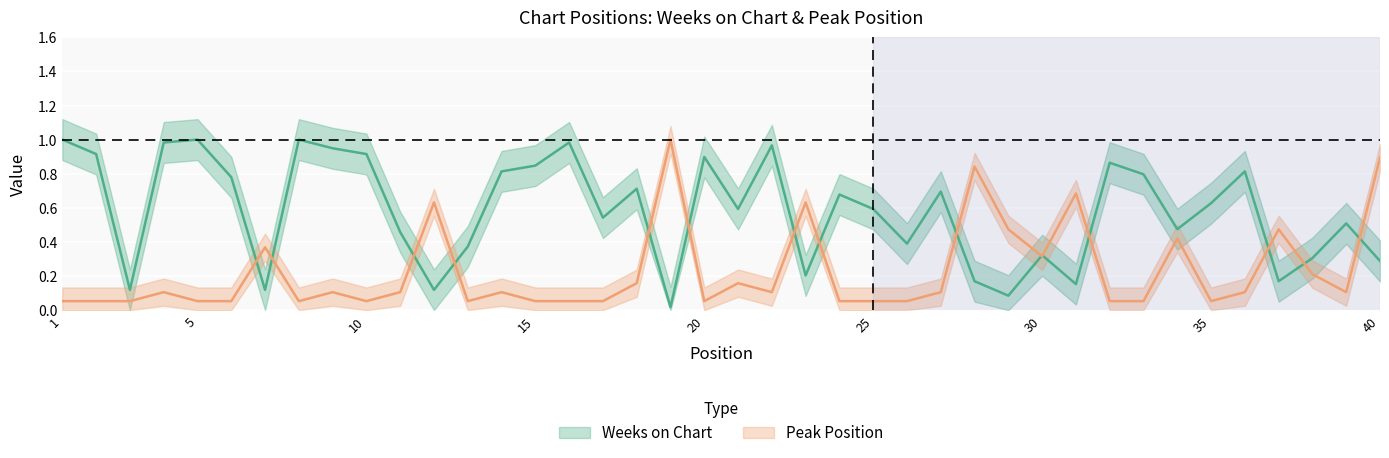

Which category has the lowest value in the Peak Position series?

1